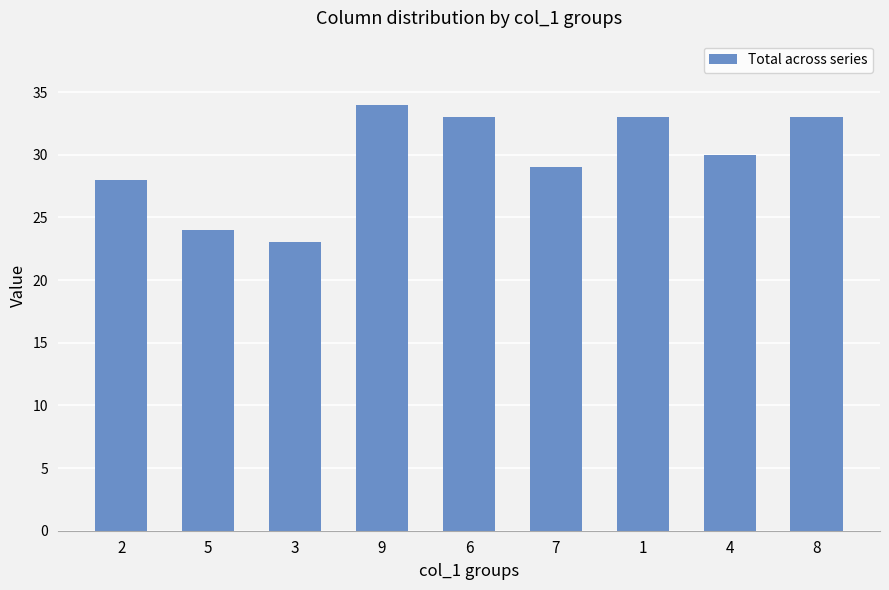

How many data points does each series have?

9